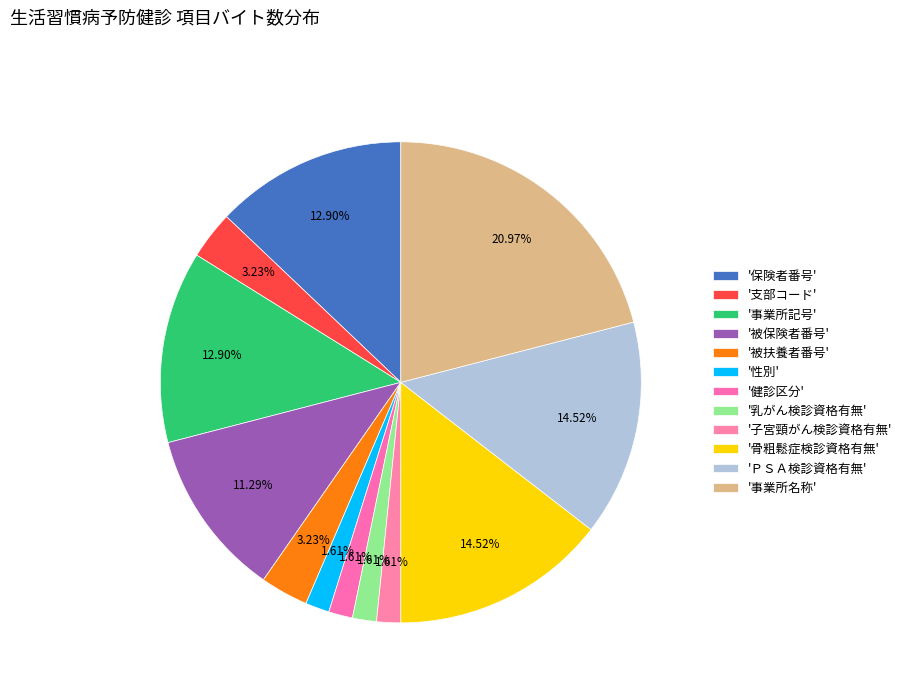

To the nearest percent, what is the difference between the largest and smallest slice percentages?

19%